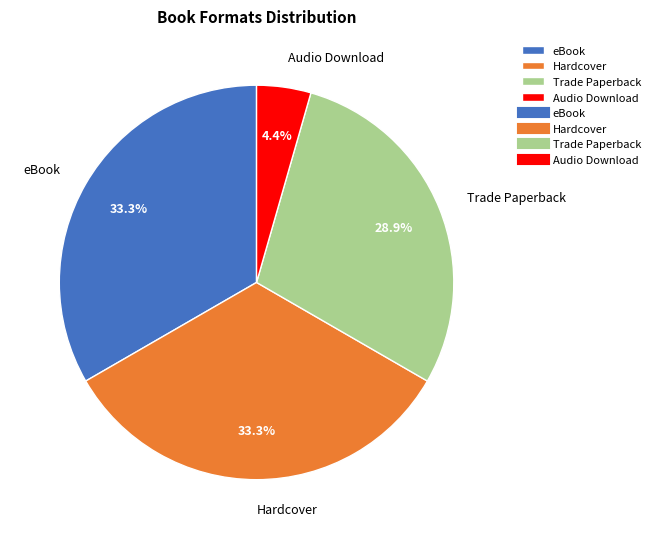

What percentage is the Audio Download slice, to the nearest percent?

4%